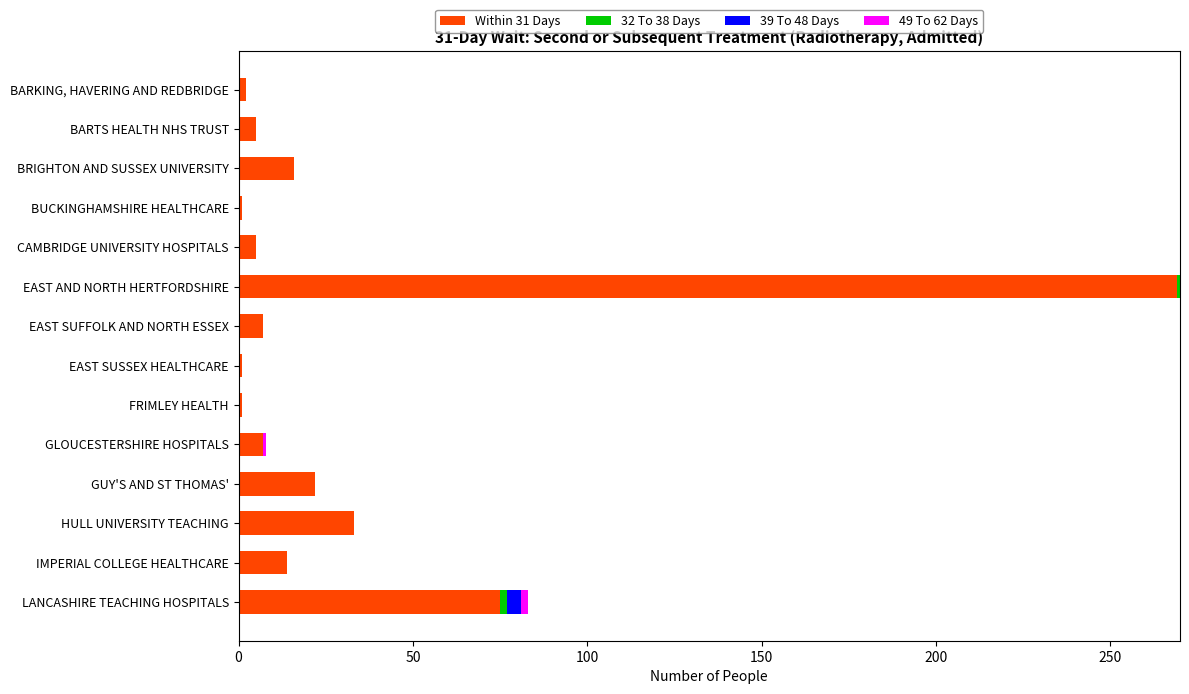

What is the total value across all series at GUY'S AND ST THOMAS'?

22